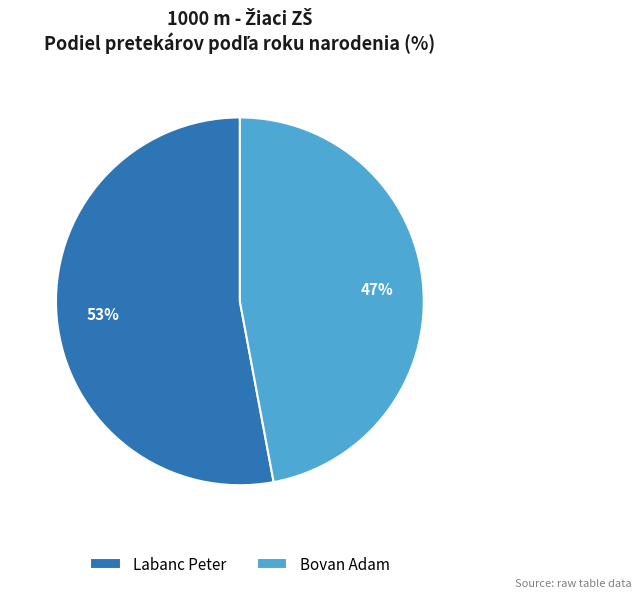

Which category has the smallest portion of the pie?

Bovan Adam